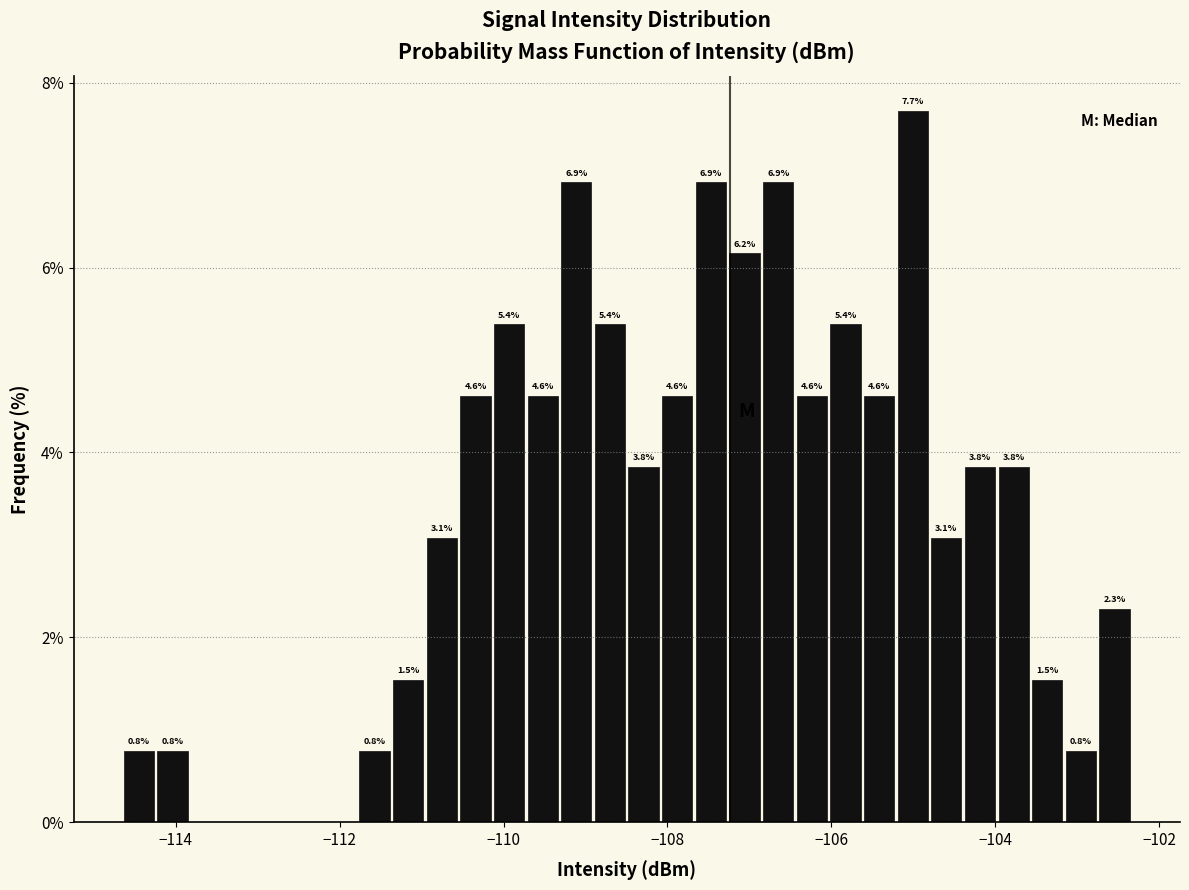

Read against the x-axis, roughly where is the centre of the tallest bar?

-105.0